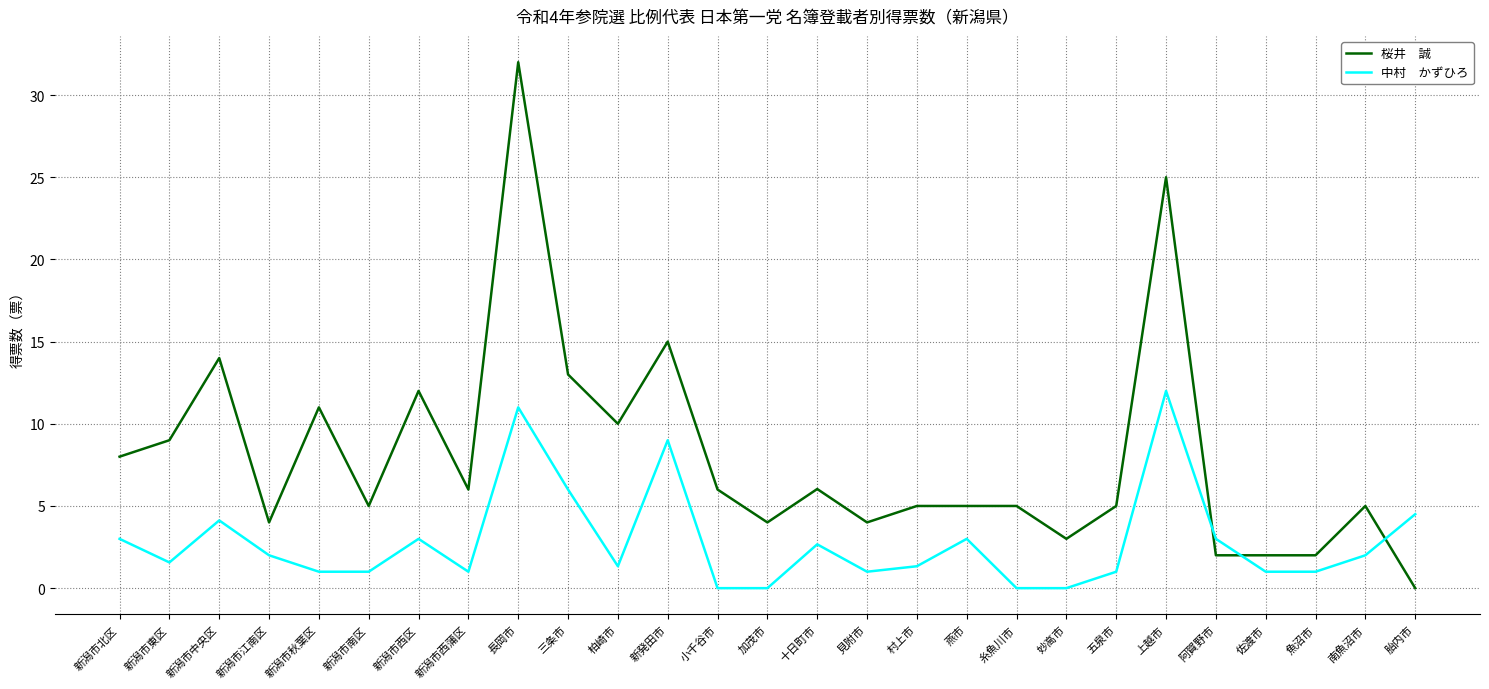

What is the maximum value shown in the chart?

32.0